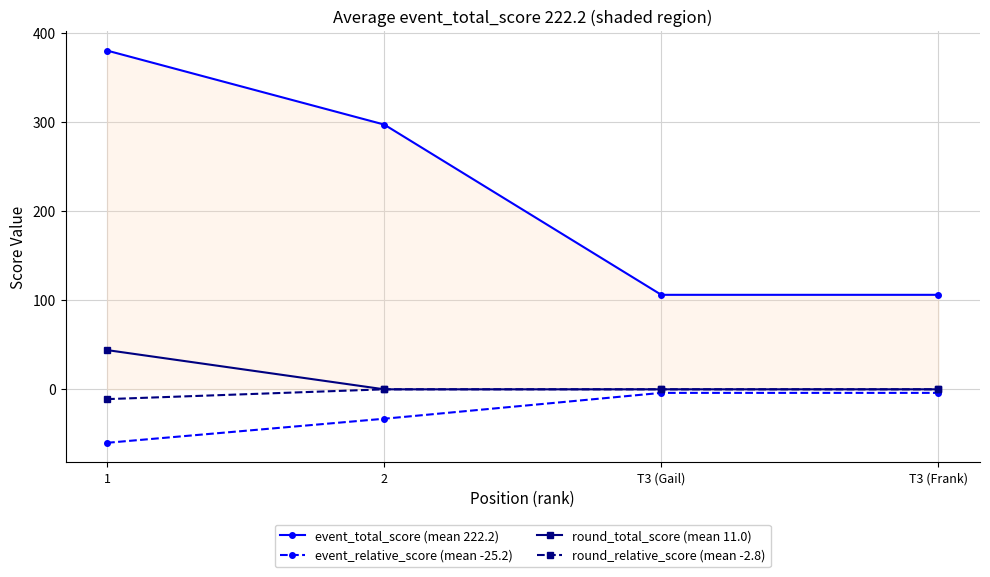

What is the label of the 3rd point from the left?

T3 (Gail)